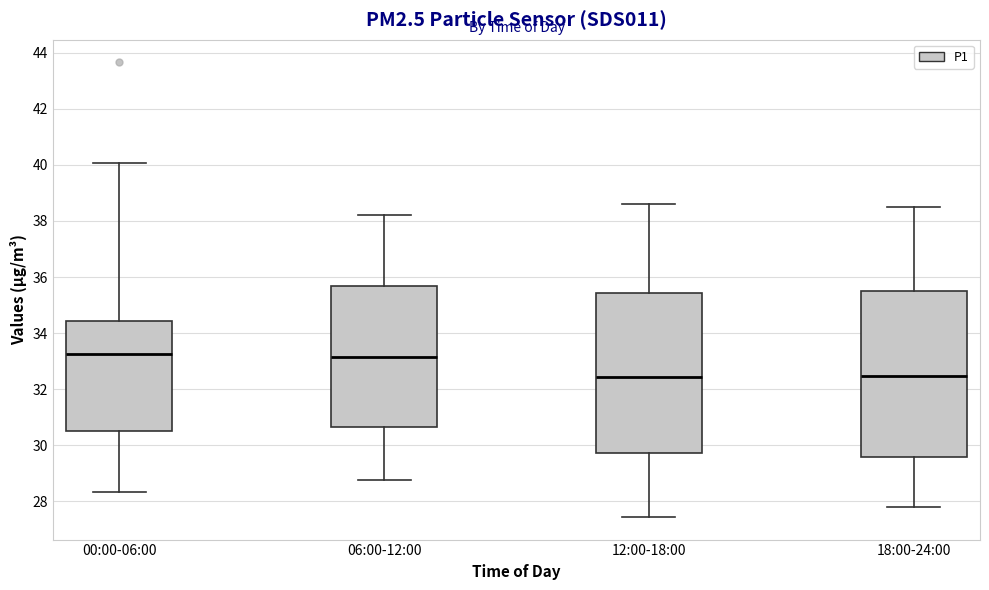

Reading left to right, transcribe this box plot: for each box, give where its median line is, the range the box spans, and where its two whiskers end, as read against the y-axis. The values are not printed on the chart, so give them approximately, as read against the axis.

00:00-06:00: median 33.2, box 30.6 to 34.4, whiskers 28.4 to 40.0
06:00-12:00: median 33.2, box 30.6 to 35.6, whiskers 28.8 to 38.2
12:00-18:00: median 32.4, box 29.8 to 35.4, whiskers 27.4 to 38.6
18:00-24:00: median 32.4, box 29.6 to 35.4, whiskers 27.8 to 38.6